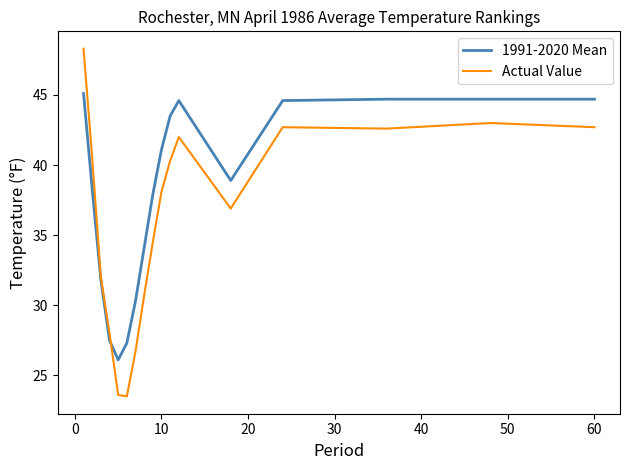

What is the minimum value shown in the chart?

23.5